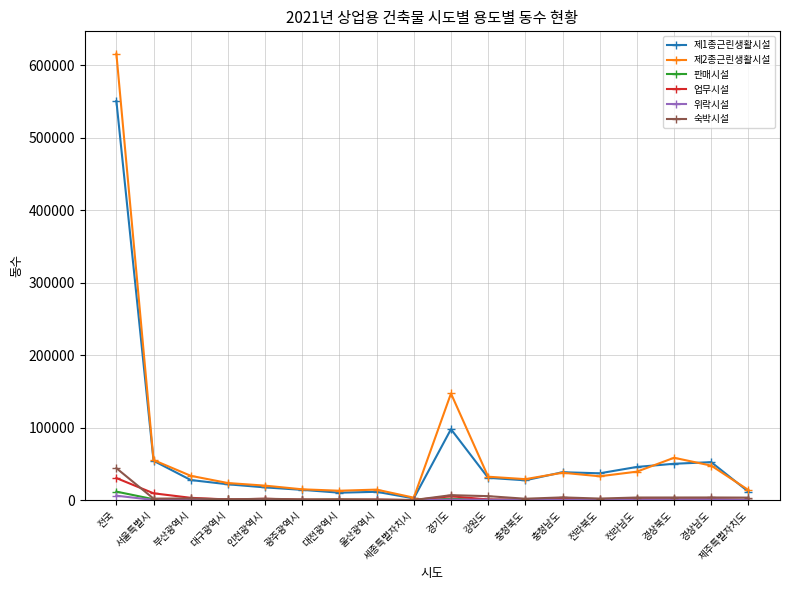

Is this an area chart (filled region under the line)?

No